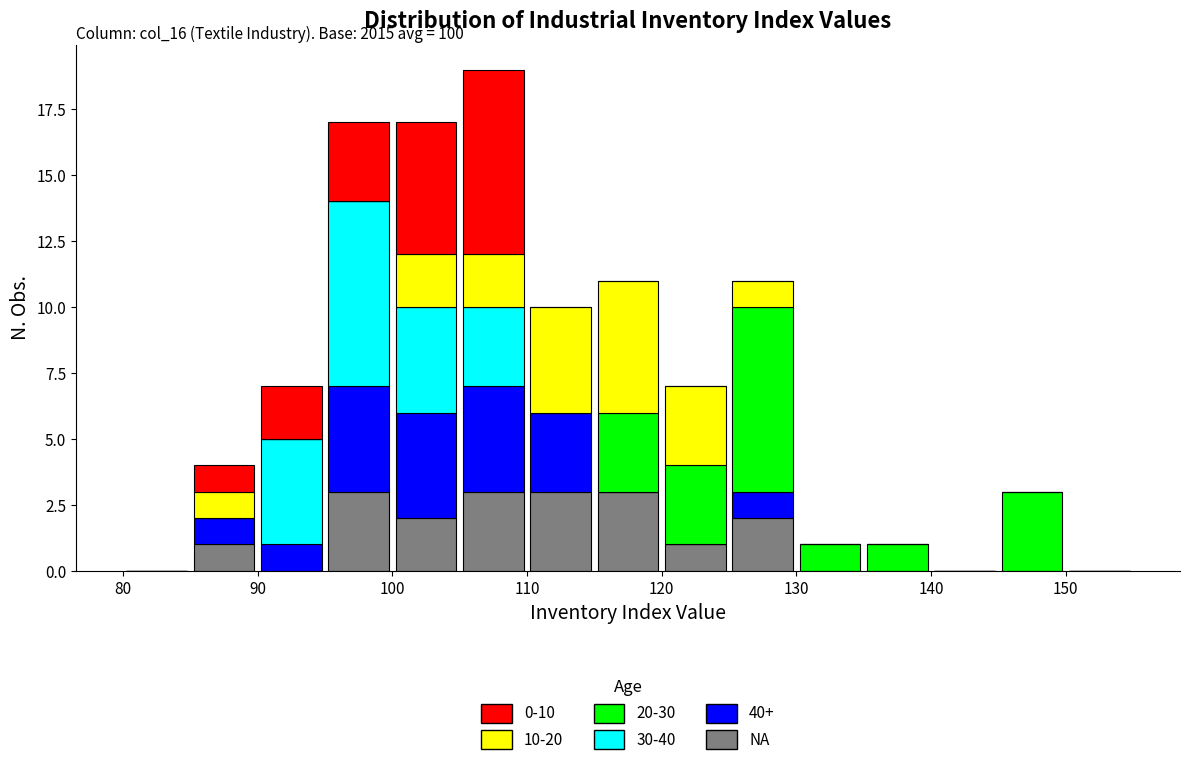

Which range on the x-axis has the tallest stacked bar (by total height)?

105 to 110